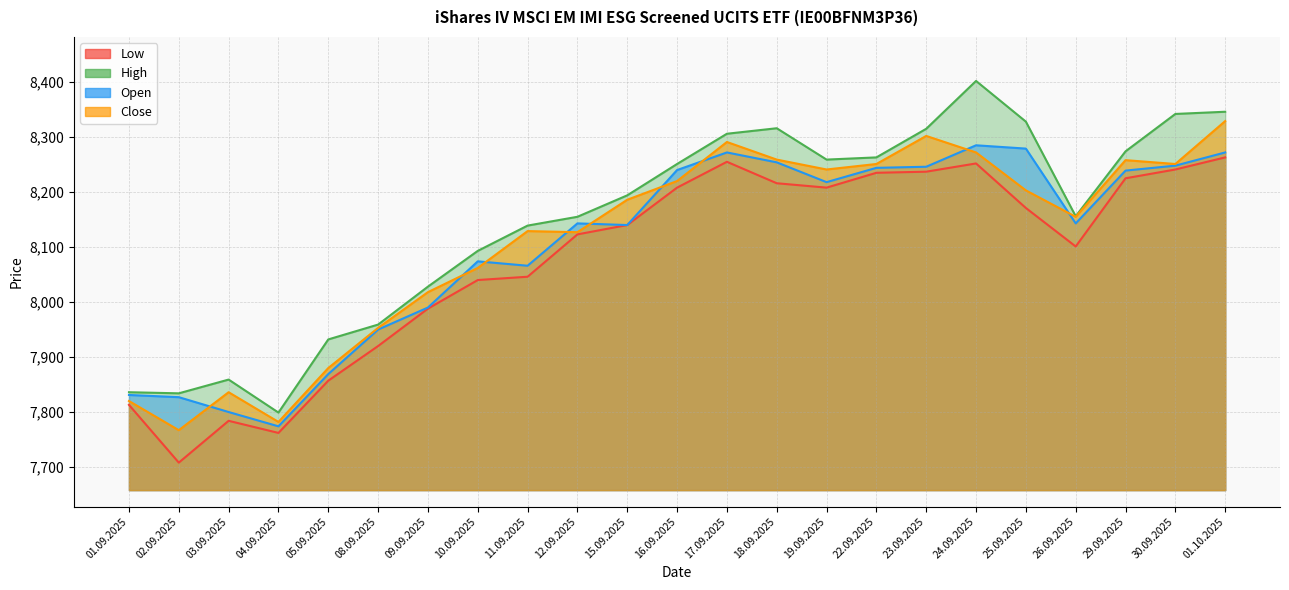

Reading left to right, what are all the values shown in this chart?

Open: 01.09.2025=7831	02.09.2025=7827	03.09.2025=7800	04.09.2025=7774	05.09.2025=7869	08.09.2025=7950	09.09.2025=7990	10.09.2025=8074	11.09.2025=8066	12.09.2025=8143	15.09.2025=8140	16.09.2025=8240	17.09.2025=8272	18.09.2025=8254	19.09.2025=8218	22.09.2025=8244	23.09.2025=8246	24.09.2025=8285	25.09.2025=8279	26.09.2025=8143	29.09.2025=8239	30.09.2025=8248	01.10.2025=8272
High: 01.09.2025=7836	02.09.2025=7834	03.09.2025=7859	04.09.2025=7799	05.09.2025=7932	08.09.2025=7959	09.09.2025=8028	10.09.2025=8093	11.09.2025=8139	12.09.2025=8155	15.09.2025=8194	16.09.2025=8251	17.09.2025=8306	18.09.2025=8316	19.09.2025=8259	22.09.2025=8263	23.09.2025=8315	24.09.2025=8402	25.09.2025=8328	26.09.2025=8156	29.09.2025=8274	30.09.2025=8342	01.10.2025=8346
Low: 01.09.2025=7813	02.09.2025=7708	03.09.2025=7784	04.09.2025=7762	05.09.2025=7857	08.09.2025=7920	09.09.2025=7988	10.09.2025=8040	11.09.2025=8046	12.09.2025=8123	15.09.2025=8140	16.09.2025=8208	17.09.2025=8255	18.09.2025=8216	19.09.2025=8208	22.09.2025=8235	23.09.2025=8237	24.09.2025=8252	25.09.2025=8171	26.09.2025=8101	29.09.2025=8225	30.09.2025=8241	01.10.2025=8263
Close: 01.09.2025=7820	02.09.2025=7767	03.09.2025=7836	04.09.2025=7782	05.09.2025=7880	08.09.2025=7953	09.09.2025=8018	10.09.2025=8062	11.09.2025=8129	12.09.2025=8127	15.09.2025=8186	16.09.2025=8220	17.09.2025=8291	18.09.2025=8259	19.09.2025=8241	22.09.2025=8251	23.09.2025=8302	24.09.2025=8272	25.09.2025=8203	26.09.2025=8155	29.09.2025=8258	30.09.2025=8251	01.10.2025=8329